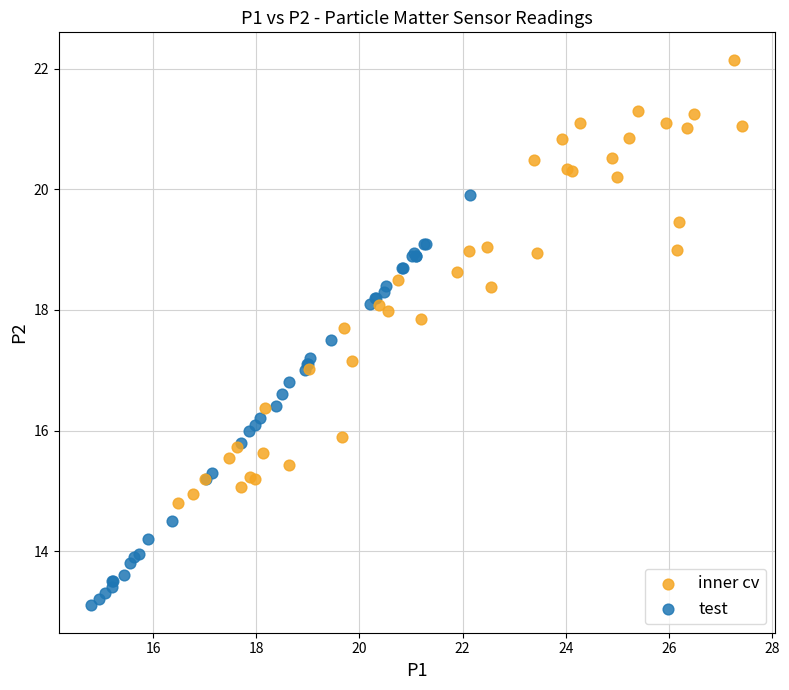

Which series has the widest spread of Y values?

inner cv